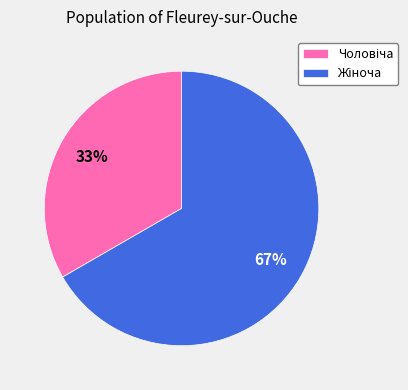

How many slices are in this pie chart?

2